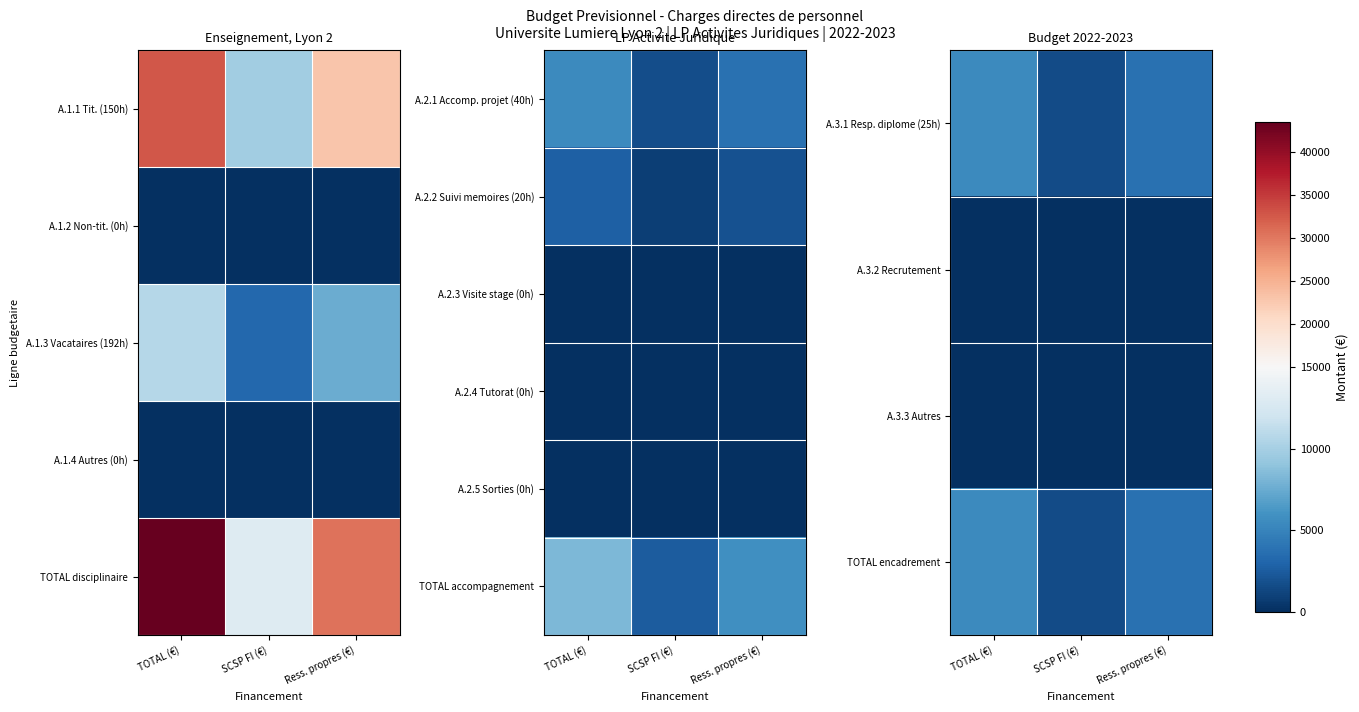

What is the total value across all series at Ress. propres (€)?

13384